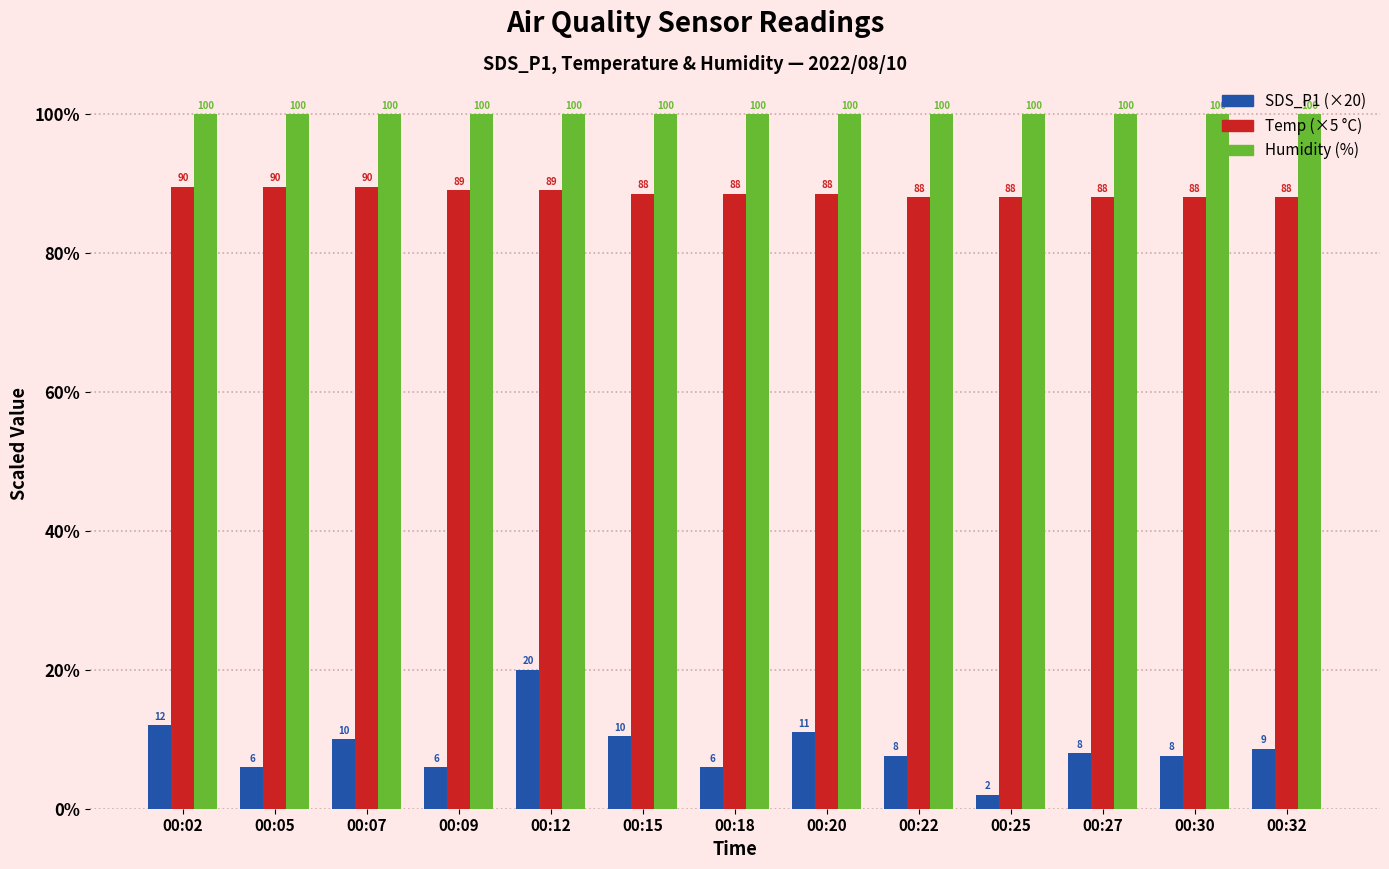

How many groups of bars are there?

13